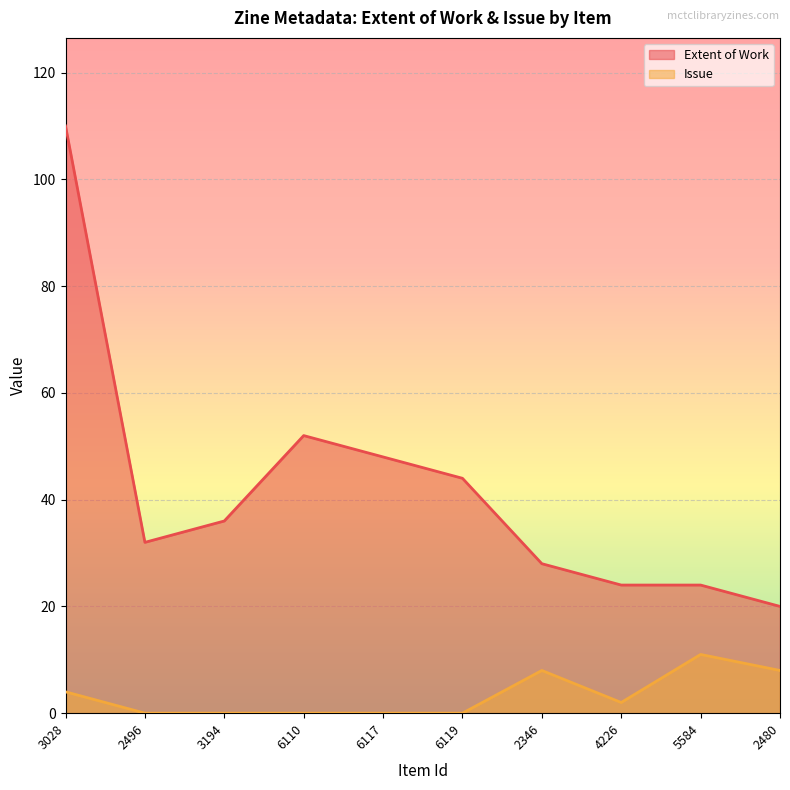

Where is the first local minimum for Issue?

4226